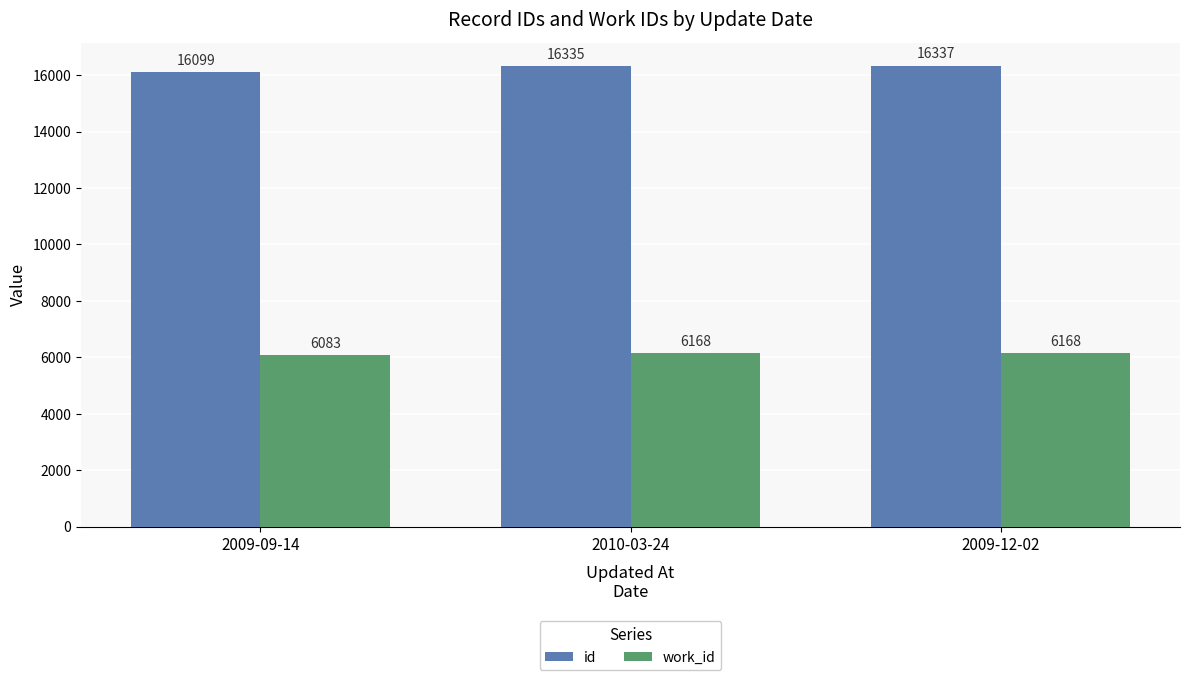

What is the lowest value of the work_id series?

6083